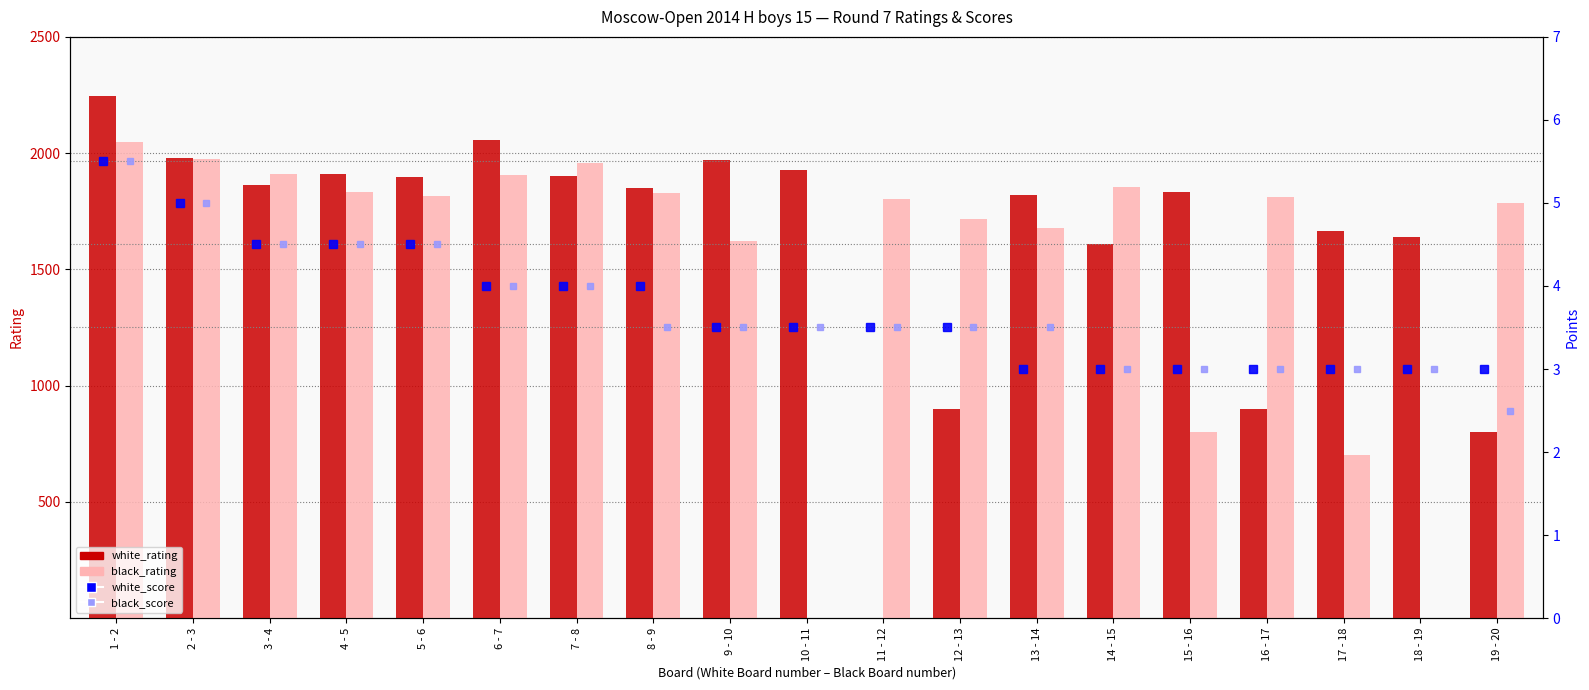

At how many categories does at least one series exceed 1480?

19